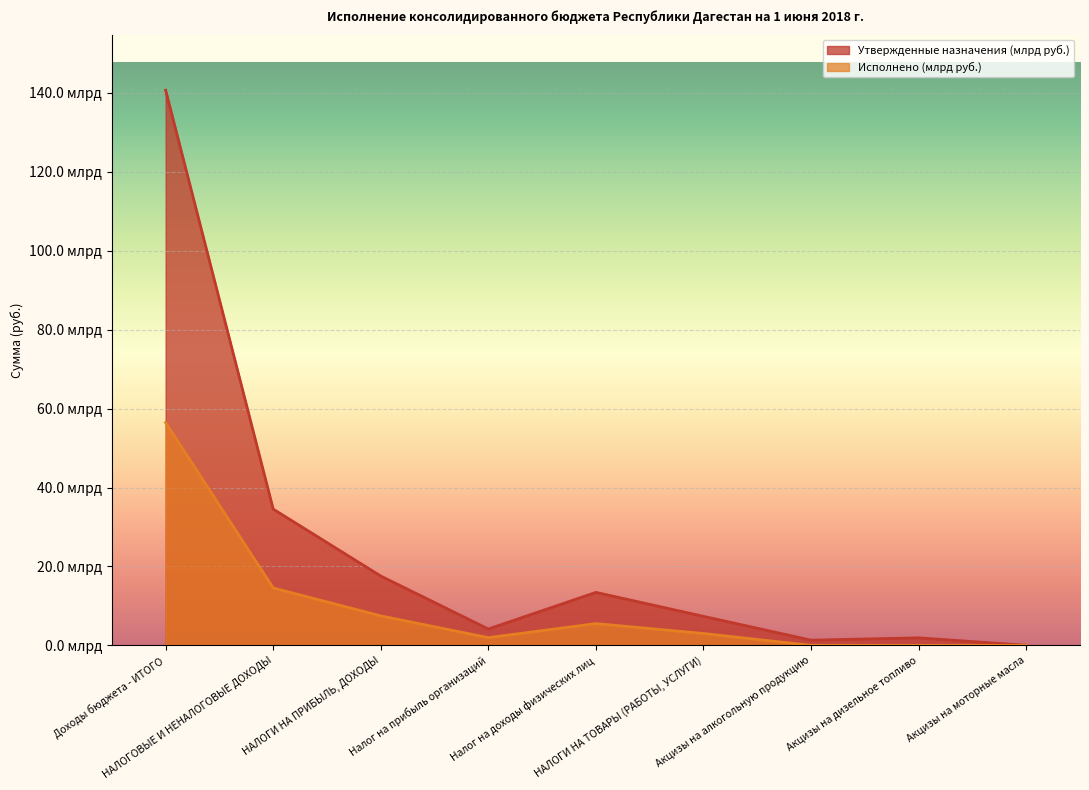

At which category is the sum across all series the highest?

Доходы бюджета - ИТОГО